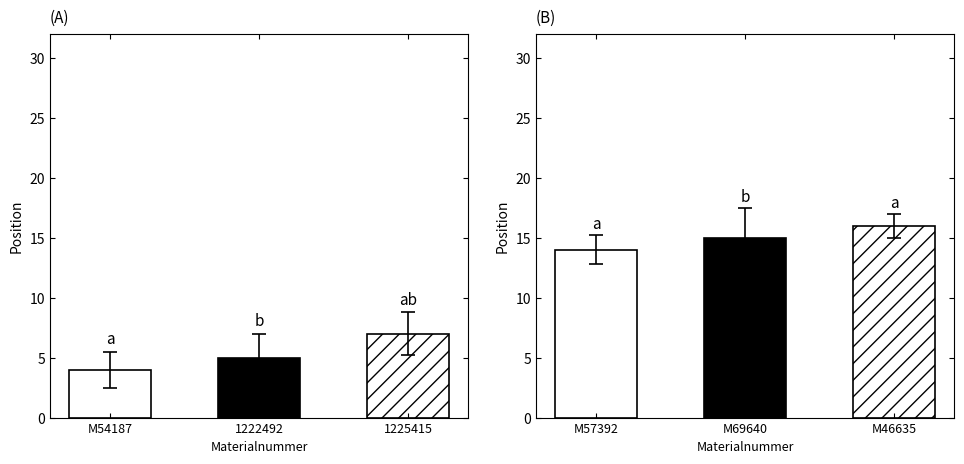

What is the smallest value displayed?

4